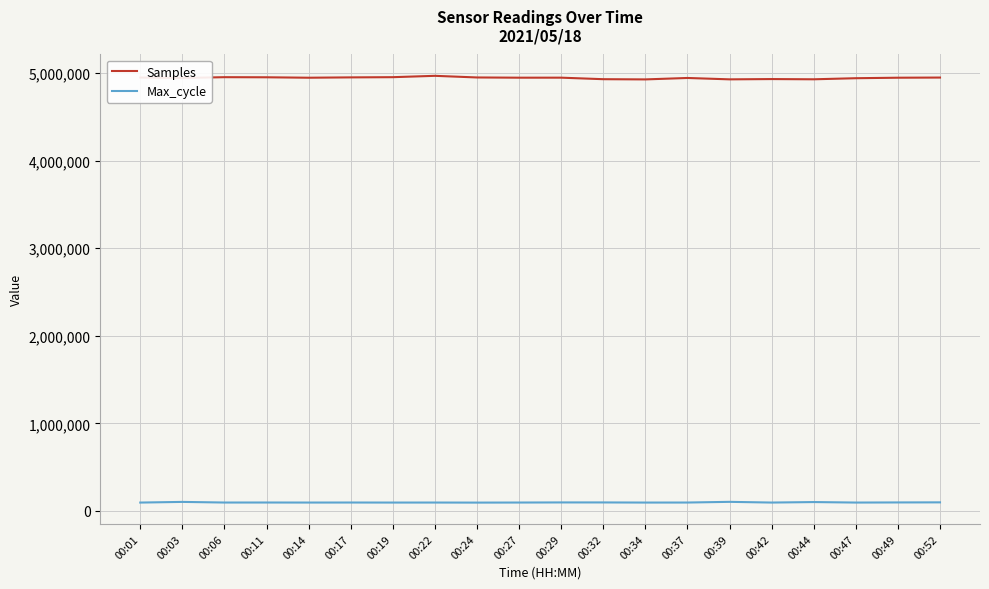

The value of Samples at 00:34 is 4928727. True or false?

True